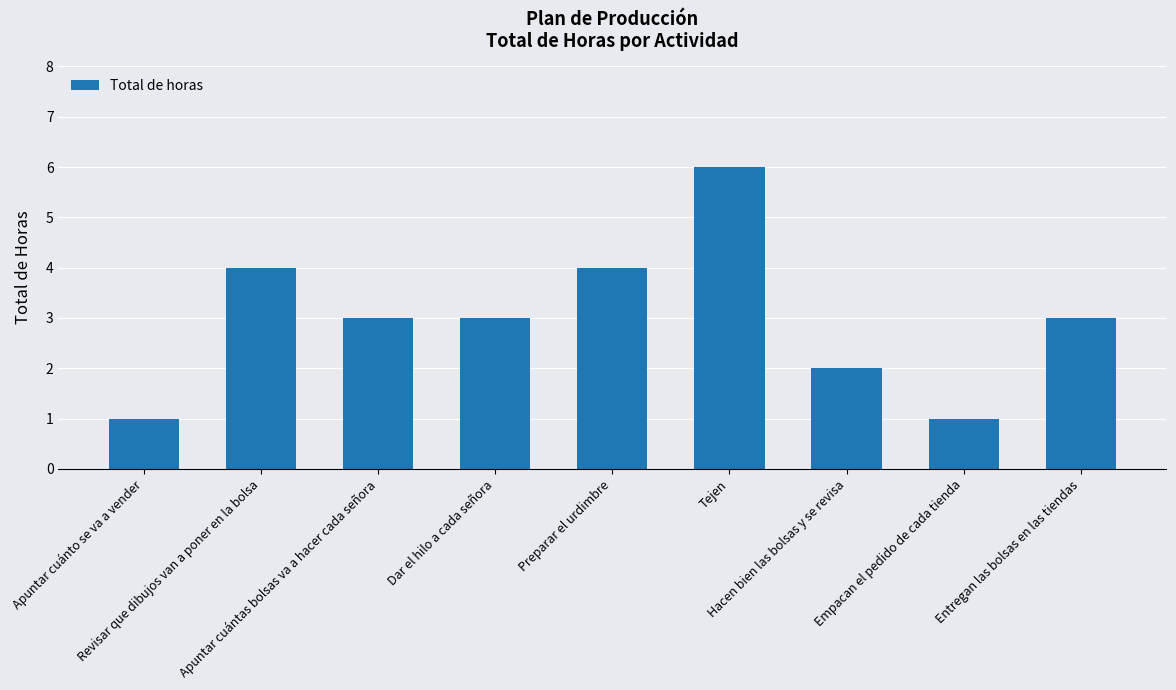

Reading right to left, what are all the values shown in this chart?

3	1	2	6	4	3	3	4	1